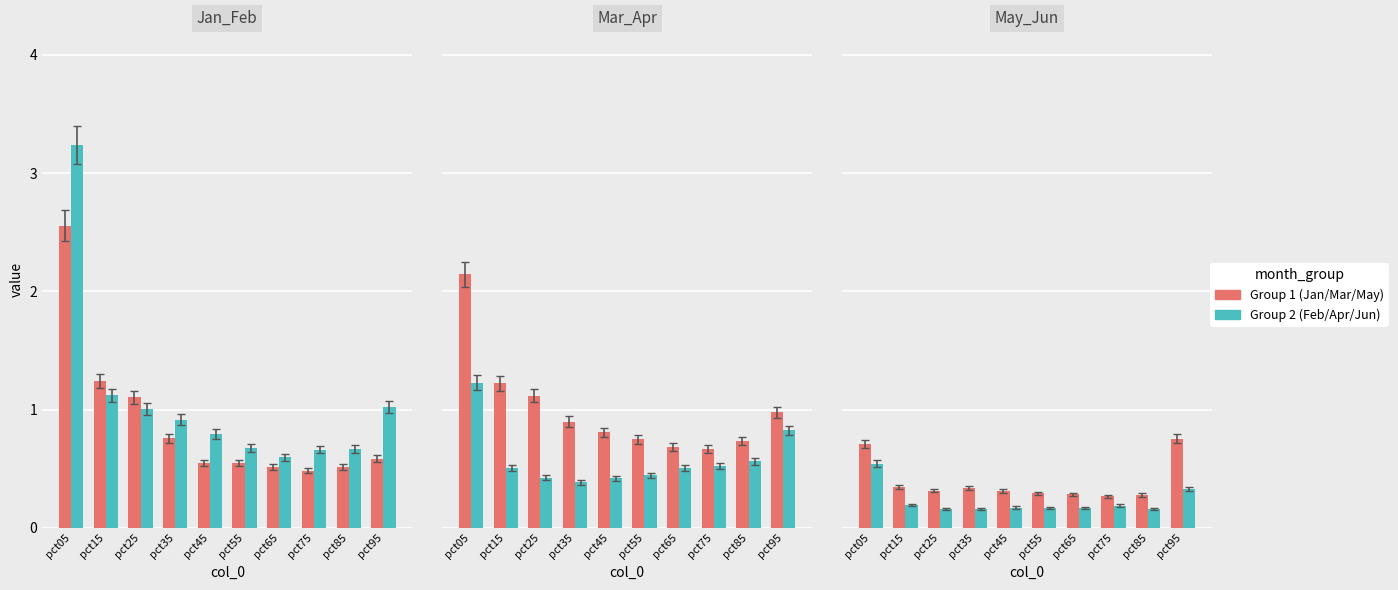

Reading right to left, extract all data points from this chart.

Jan: 0.6	0.5	0.5	0.5	0.5	0.6	0.8	1.1	1.2	2.6
Feb: 1.0	0.7	0.7	0.6	0.7	0.8	0.9	1.0	1.1	3.2
Mar: 1.0	0.7	0.7	0.7	0.7	0.8	0.9	1.1	1.2	2.1
Apr: 0.8	0.6	0.5	0.5	0.4	0.4	0.4	0.4	0.5	1.2
May: 0.8	0.3	0.3	0.3	0.3	0.3	0.3	0.3	0.3	0.7
Jun: 0.3	0.2	0.2	0.2	0.2	0.2	0.2	0.2	0.2	0.5